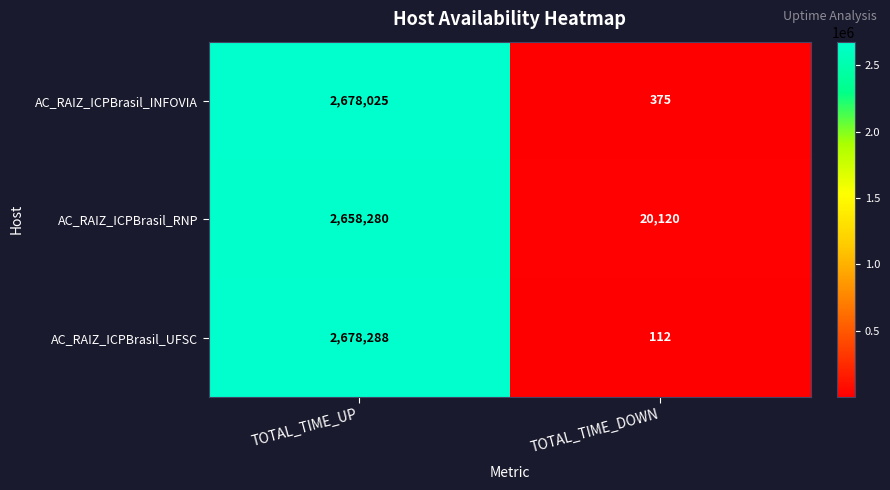

What is the difference between the maximum and minimum values in the AC_RAIZ_ICPBrasil_INFOVIA series?

2677650